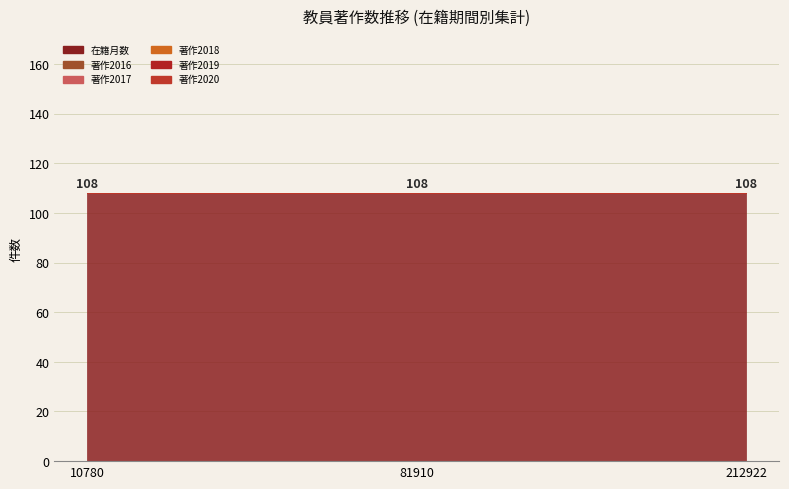

At which category is the sum across all series the highest?

10780